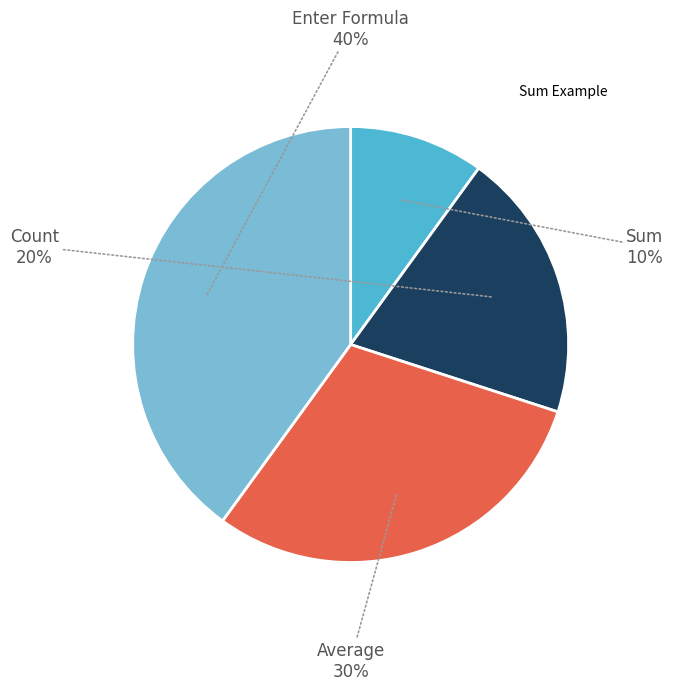

Count the number of slices in the pie.

4